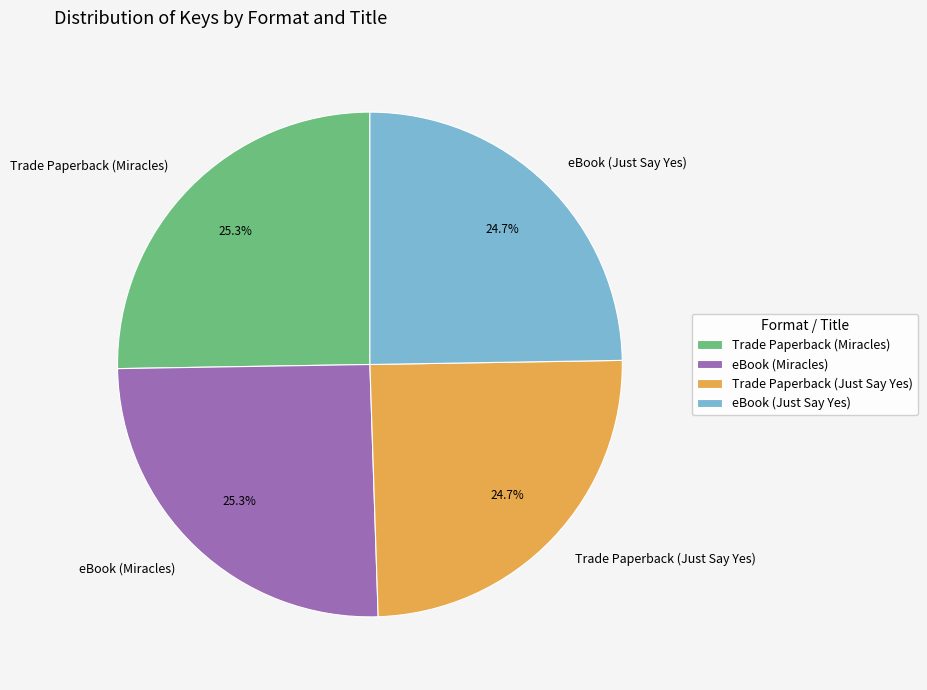

Does eBook (Miracles) represent more than half of the total?

No